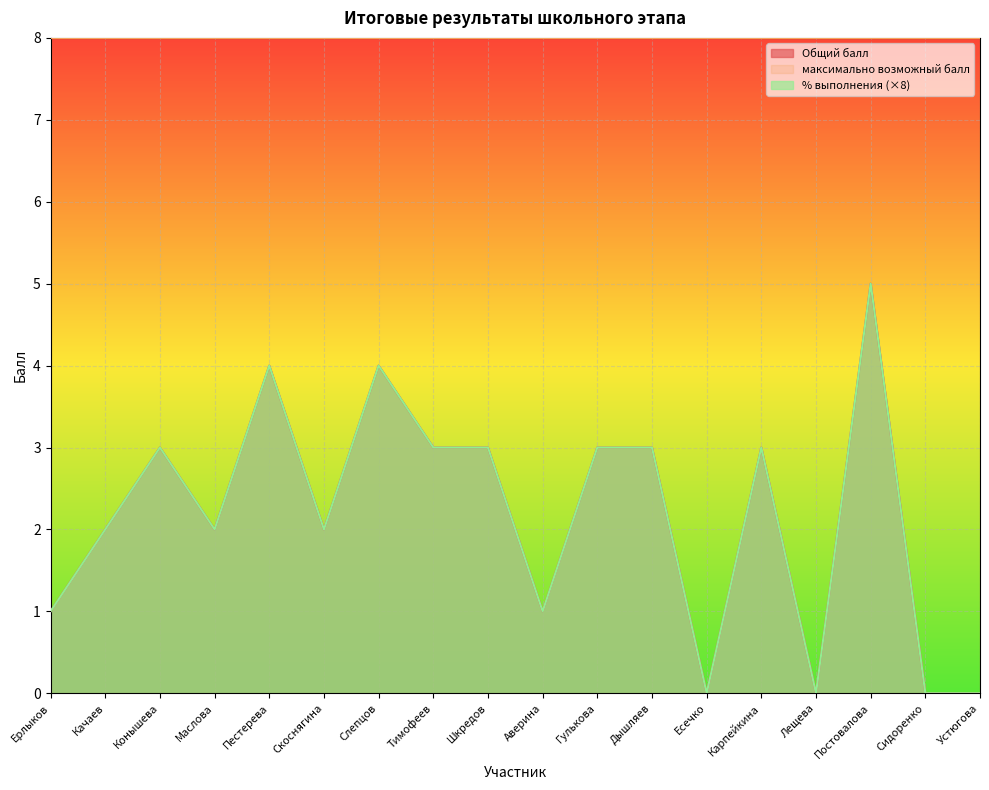

At which label does Общий балл first exceed 3?

Пестерева